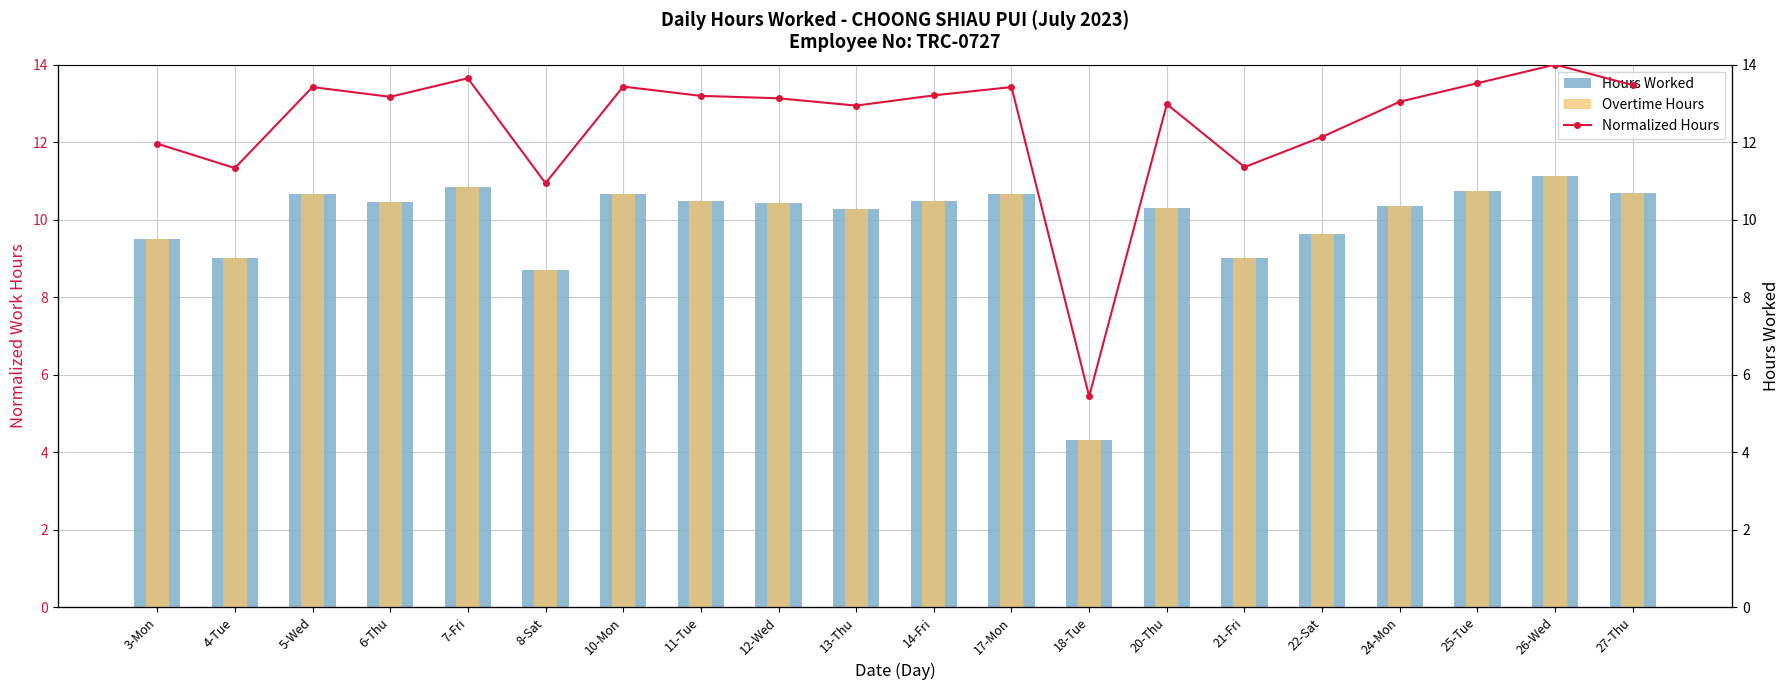

What is the label of the 7th bar from the left?

10-Mon